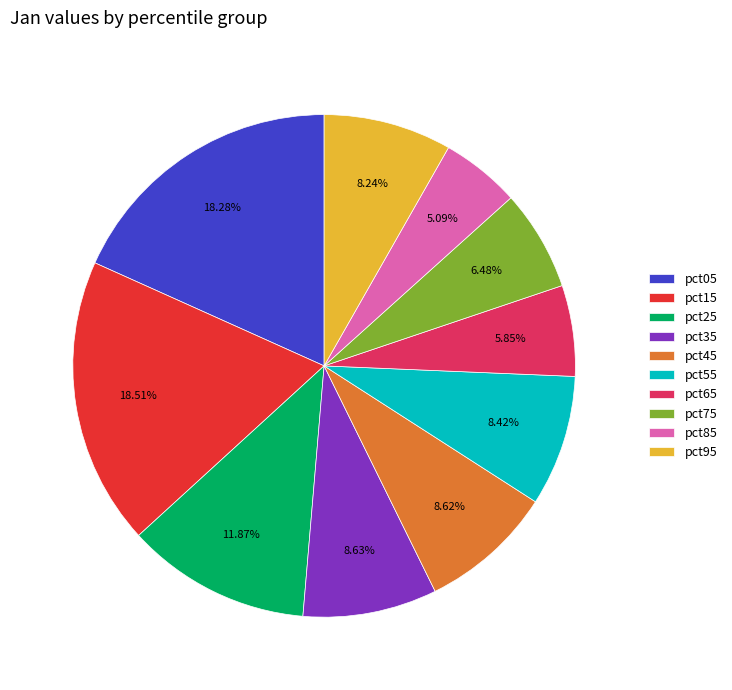

Does any single category account for the majority?

No